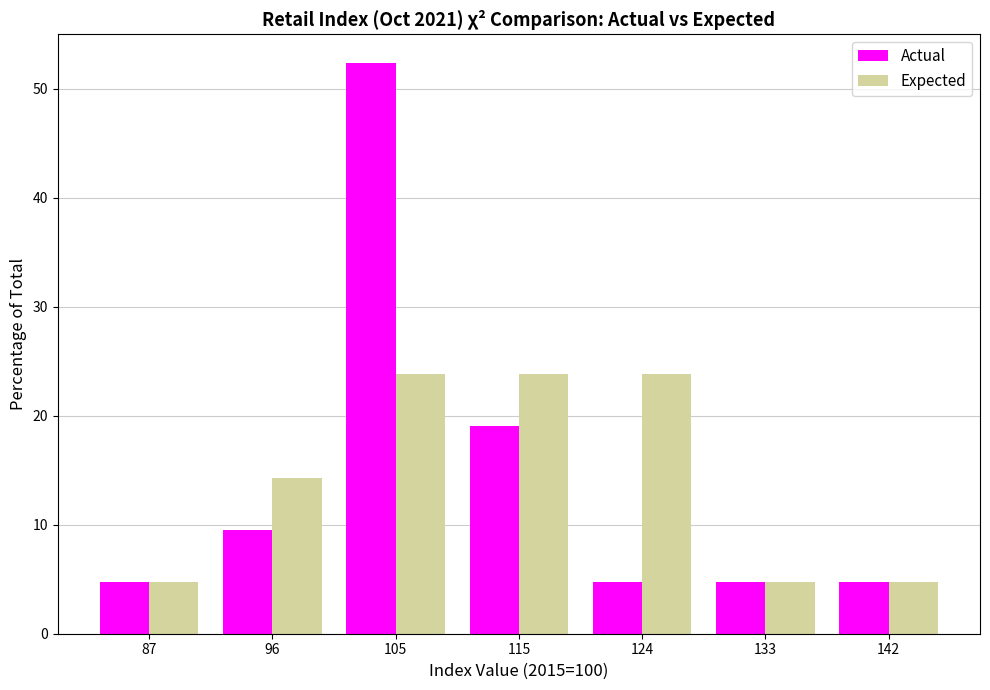

Reading left to right, transcribe all the data shown in this chart.

Actual: 4.8	9.5	52.4	19.0	4.8	4.8	4.8
Expected: 4.8	14.3	23.8	23.8	23.8	4.8	4.8